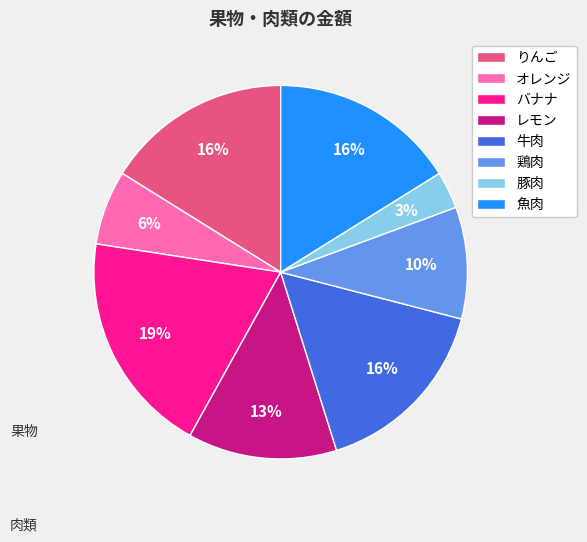

Is りんご the majority of the pie?

No